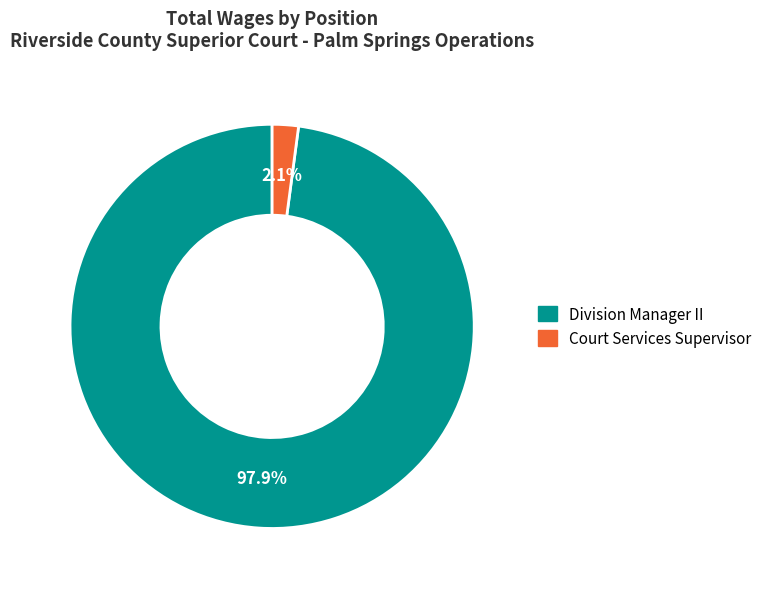

Is it true that Court Services Supervisor is 17% of the pie?

False